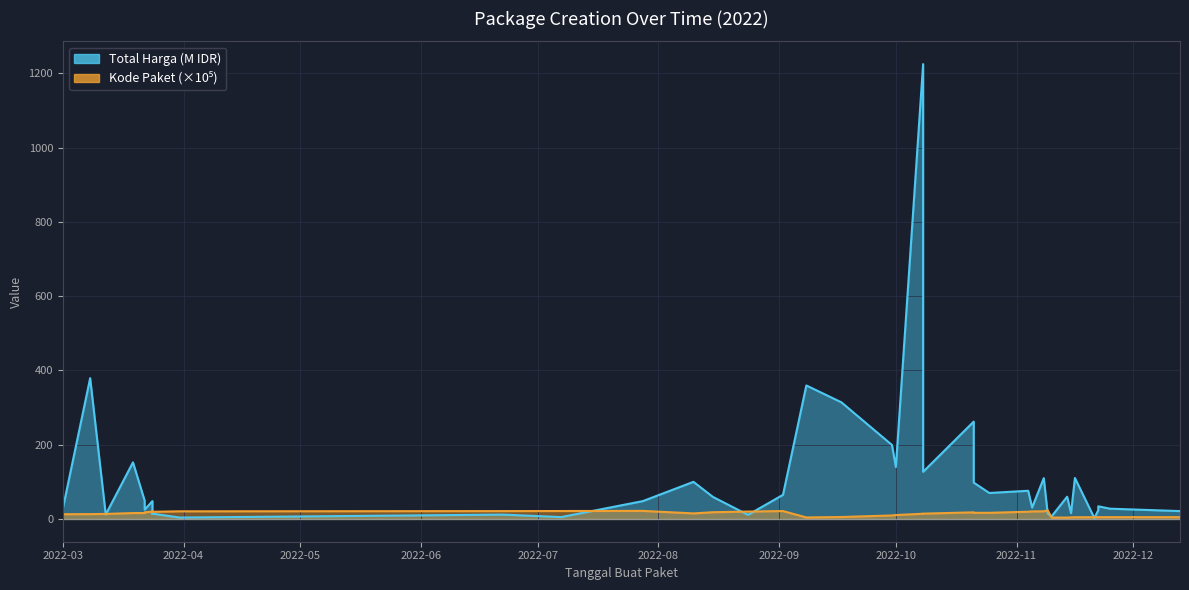

Is it true that Kode Paket equals 18.2 at 2022-08-15?

True